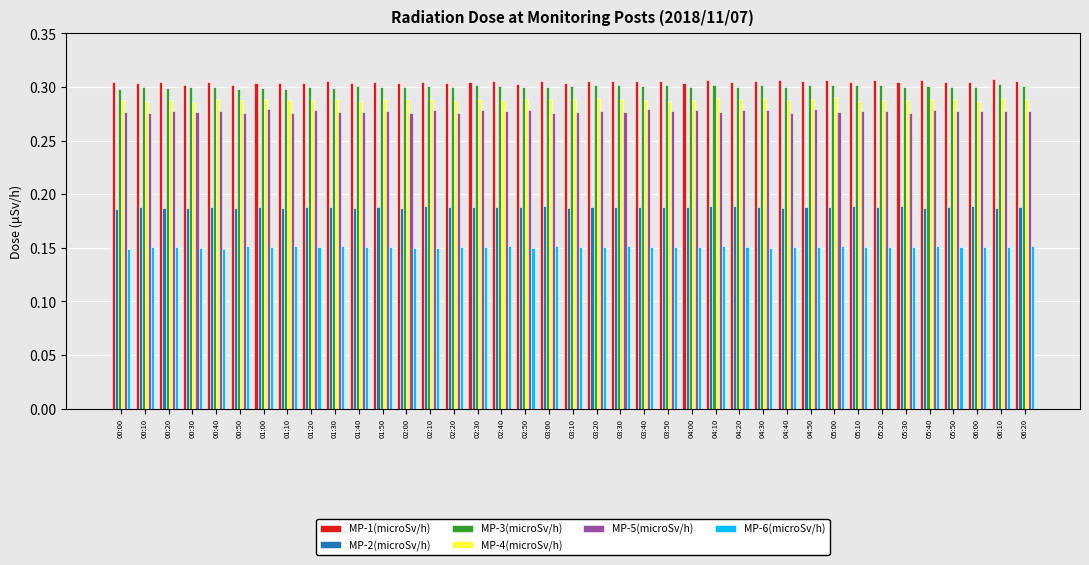

The MP-4(microSv/h) series shows 0.5 at 01:20. True or false?

False